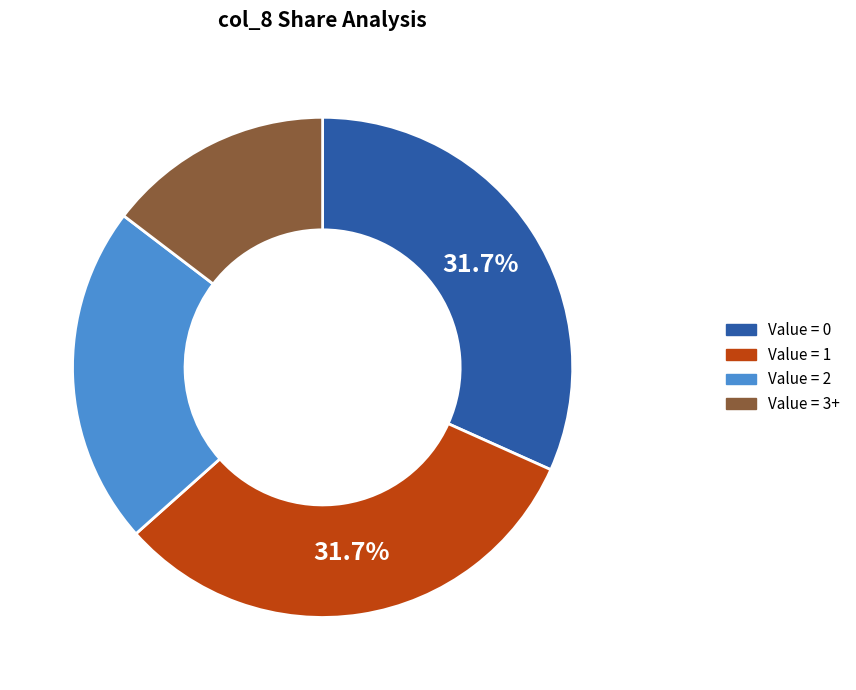

Is there a majority slice in this chart?

No